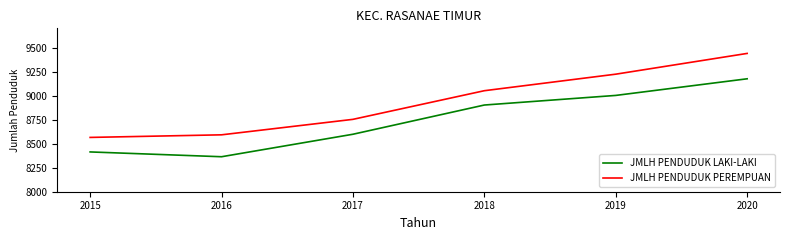

What is the difference between the maximum and minimum values in the JMLH PENDUDUK PEREMPUAN series?

874